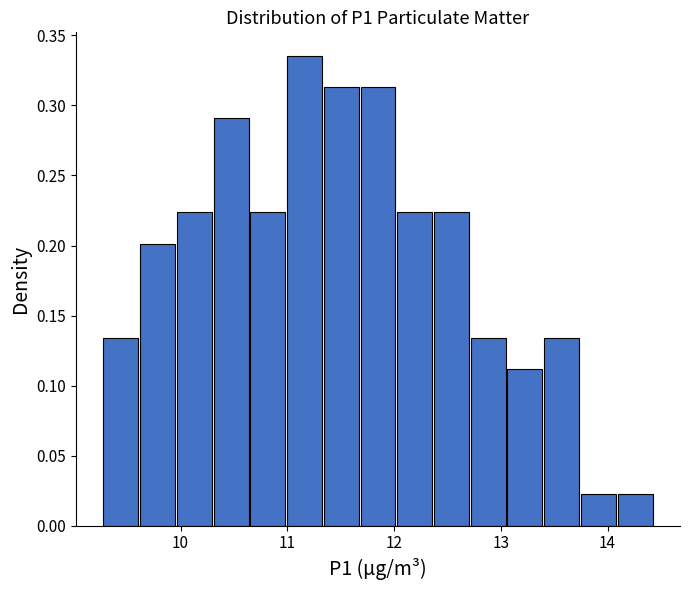

Around what value on the x-axis is the tallest bar? Give the approximate position of its centre, as read against the axis.

11.2